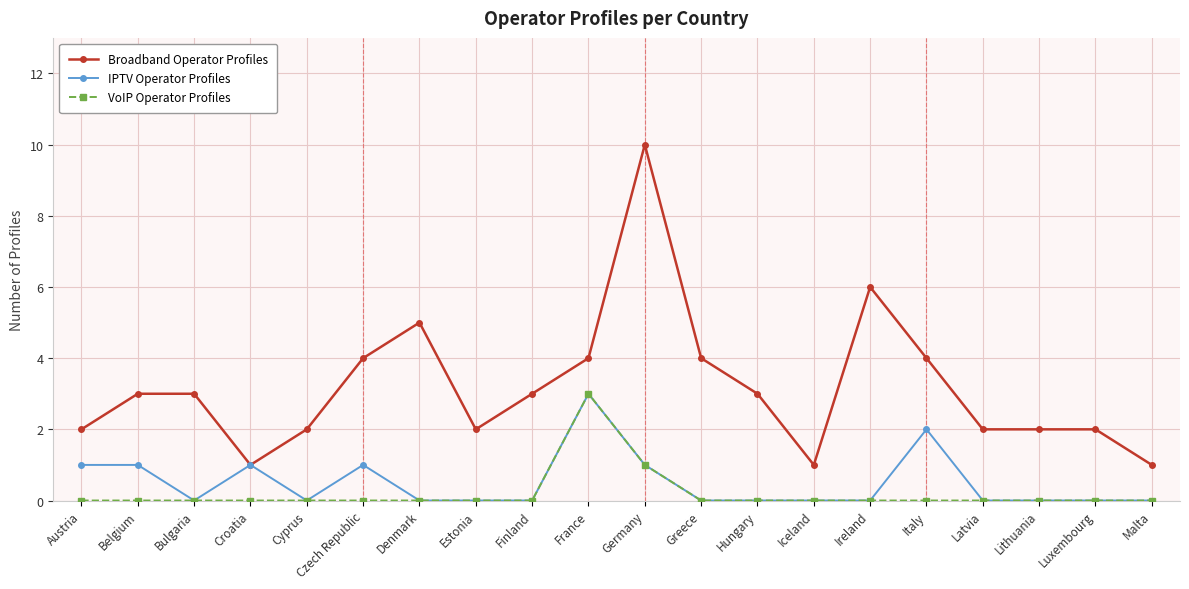

At which category does Broadband Operator Profiles reach its first local valley?

Croatia